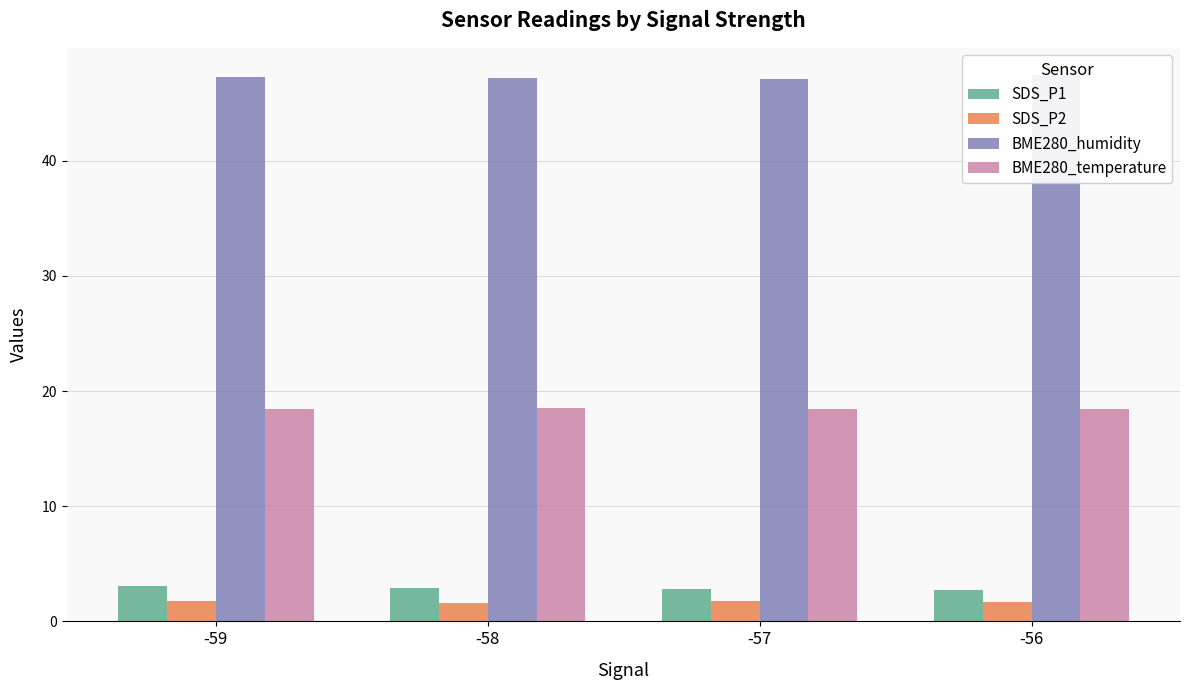

What is the sum of the BME280_temperature values at -57 and -59?

36.9